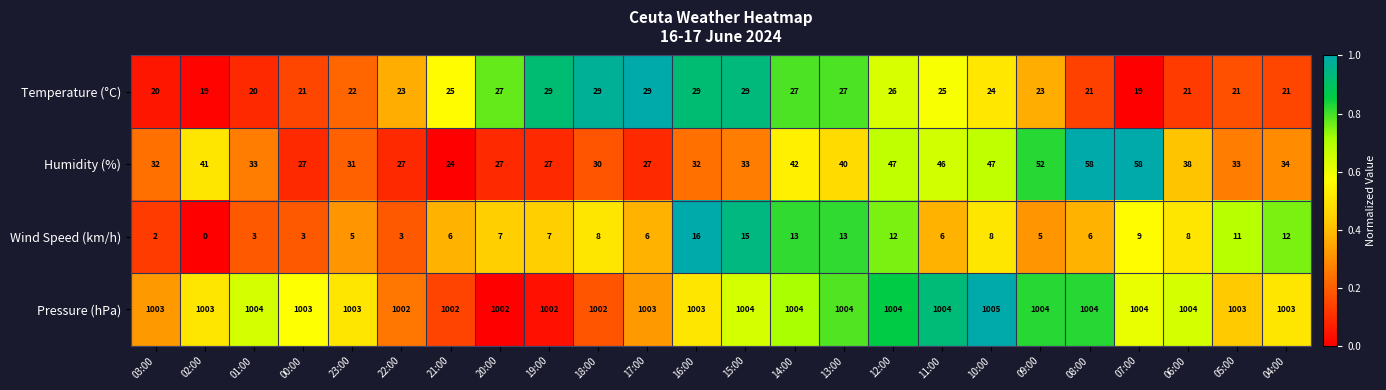

What is the difference between the highest and lowest values at 08:00?

998